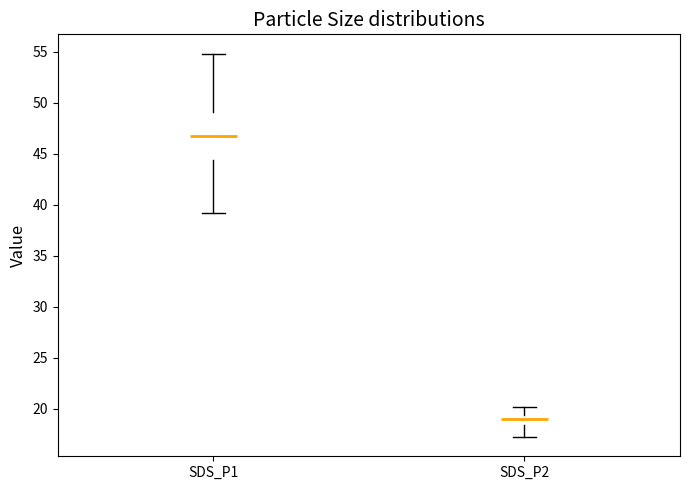

Reading left to right, transcribe this box plot: for each box, give where its median line is, the range the box spans, and where its two whiskers end, as read against the y-axis. The values are not printed on the chart, so give them approximately, as read against the axis.

SDS_P1: median 46.5, box 44.5 to 49.0, whiskers 39.0 to 55.0
SDS_P2: median 19.0, box 18.5 to 19.5, whiskers 17.0 to 20.0